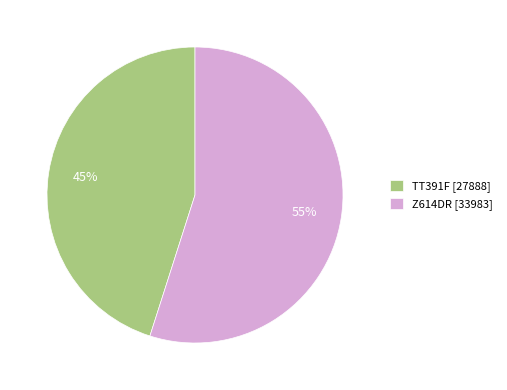

True or false: Z614DR accounts for 44% of the total.

False